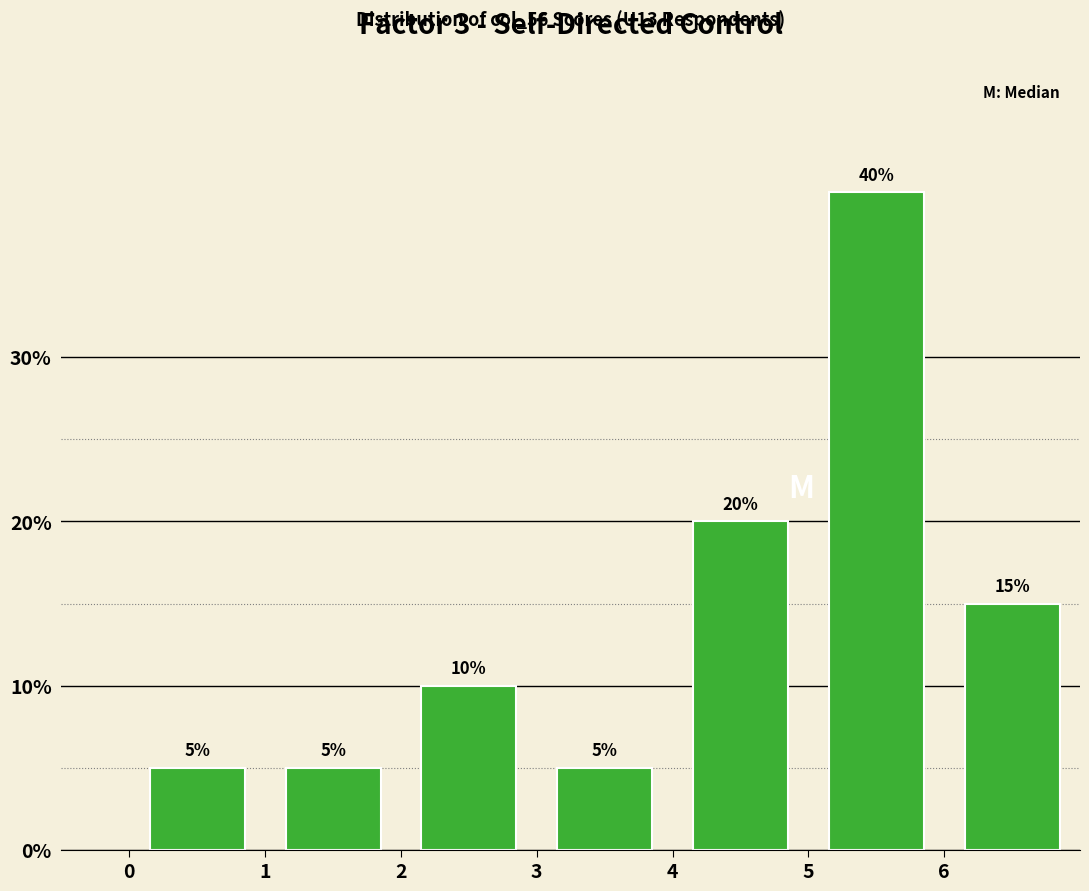

How tall is the bar that spans 2 to 3 on the x-axis?

10